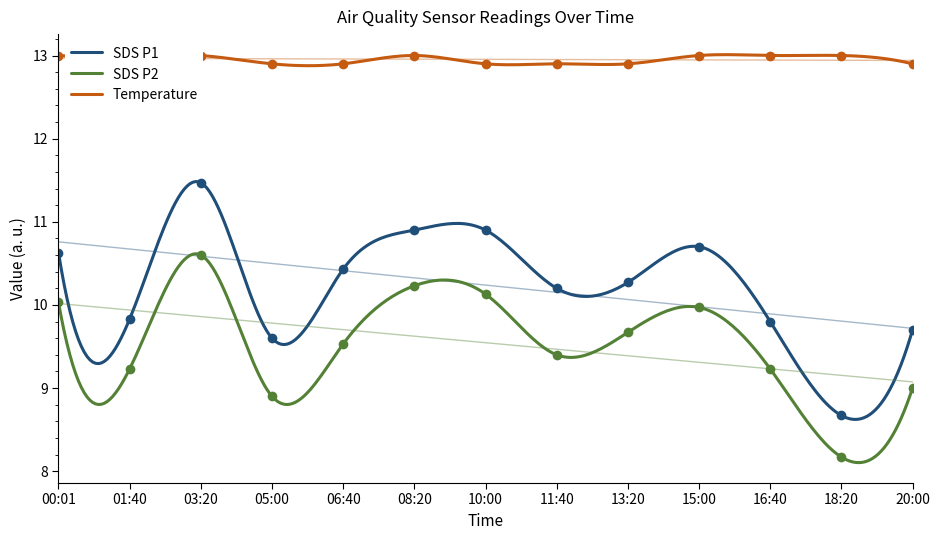

The value of Temp at 10:00 is 20.1. True or false?

False